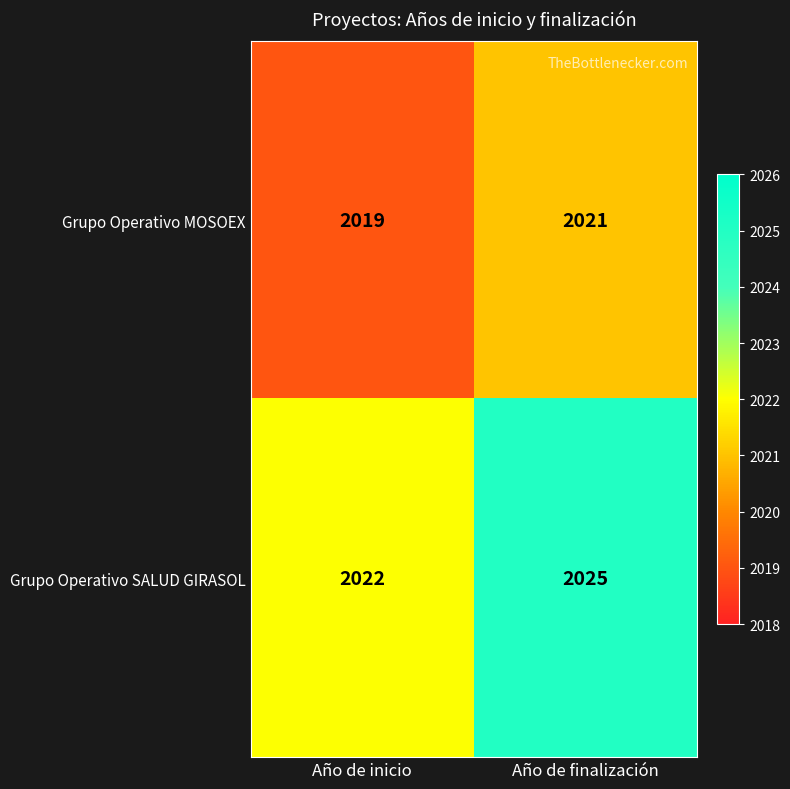

Which series has the largest range (max minus min)?

Grupo Operativo SALUD GIRASOL